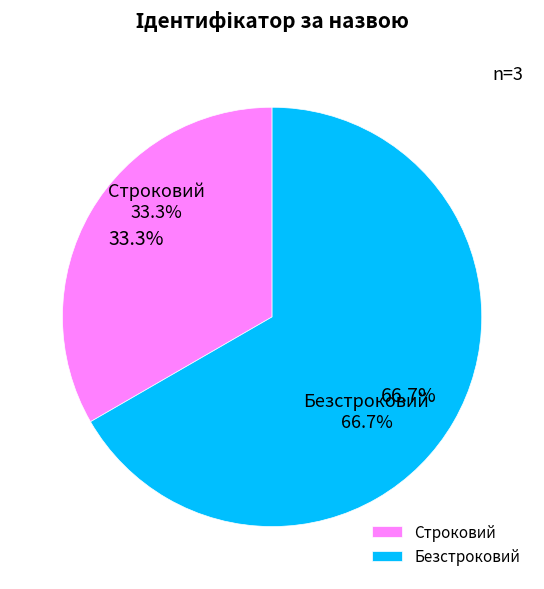

To the nearest percent, what is the difference between the Строковий and Безстроковий slice percentages?

33%